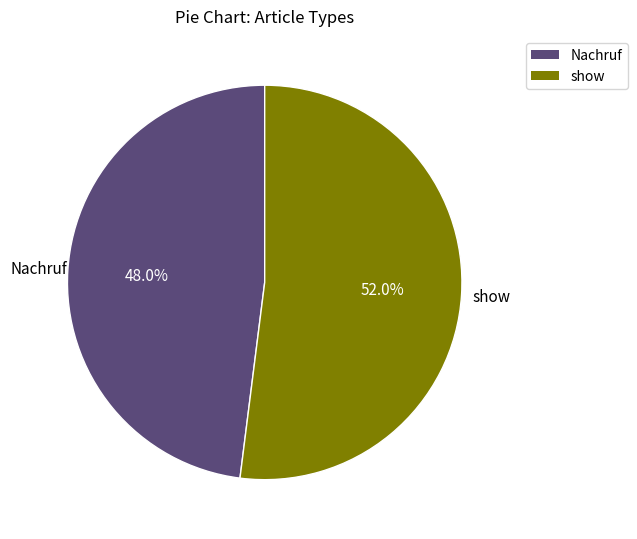

To the nearest percent, what is the average slice percentage?

50%